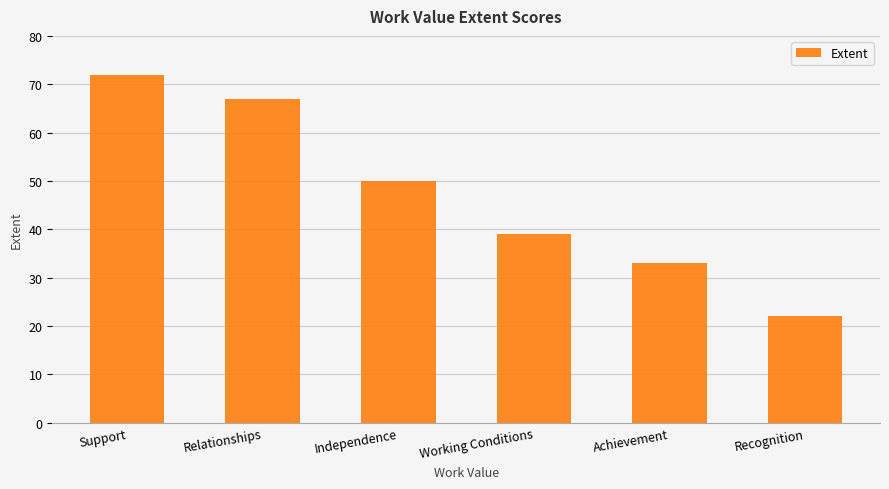

List the labels in order of value, smallest first.

Recognition, Achievement, Working Conditions, Independence, Relationships, Support